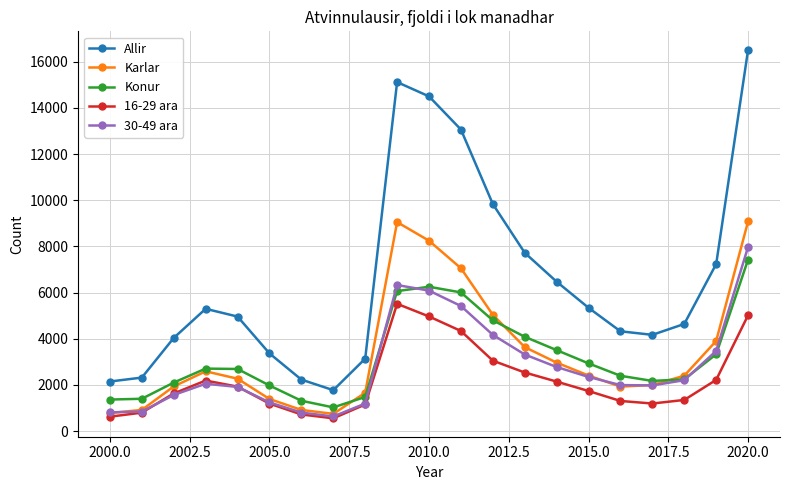

How many interior local peaks does the Allir series have?

2